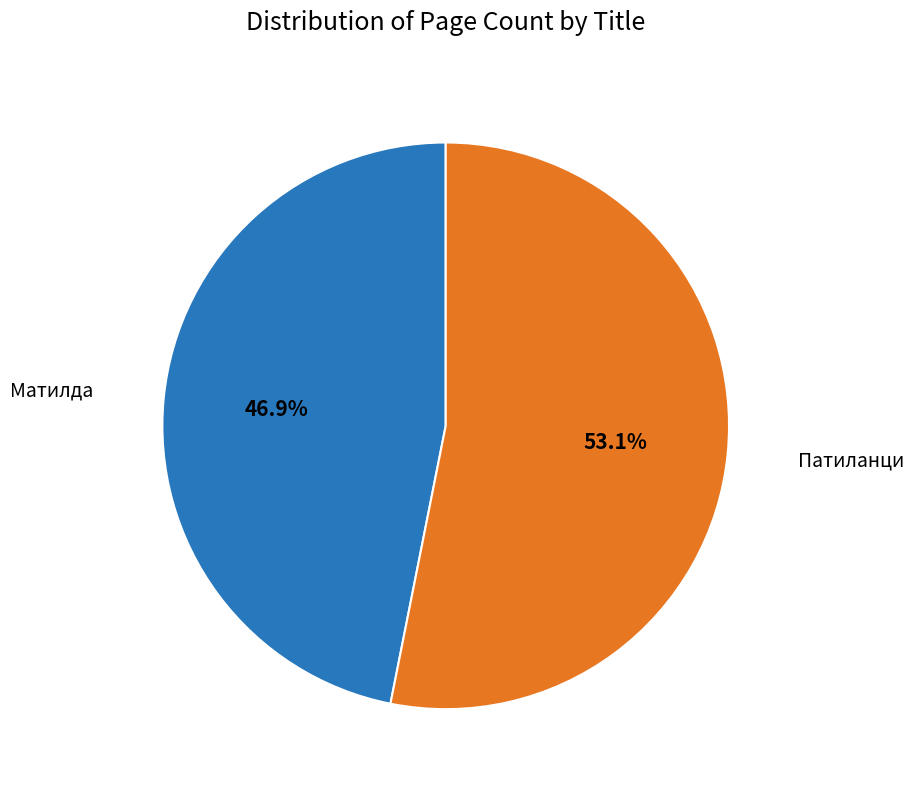

Is there any slice that represents more than half of the pie?

Yes